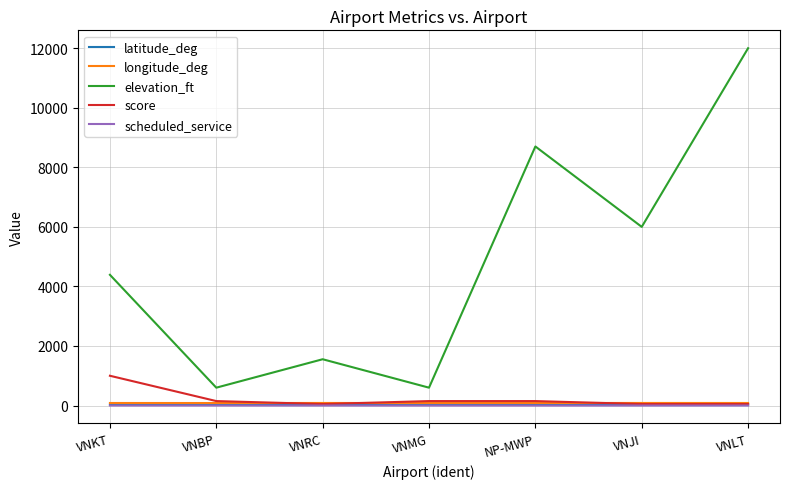

What is the average value of the scheduled_service series?

0.3